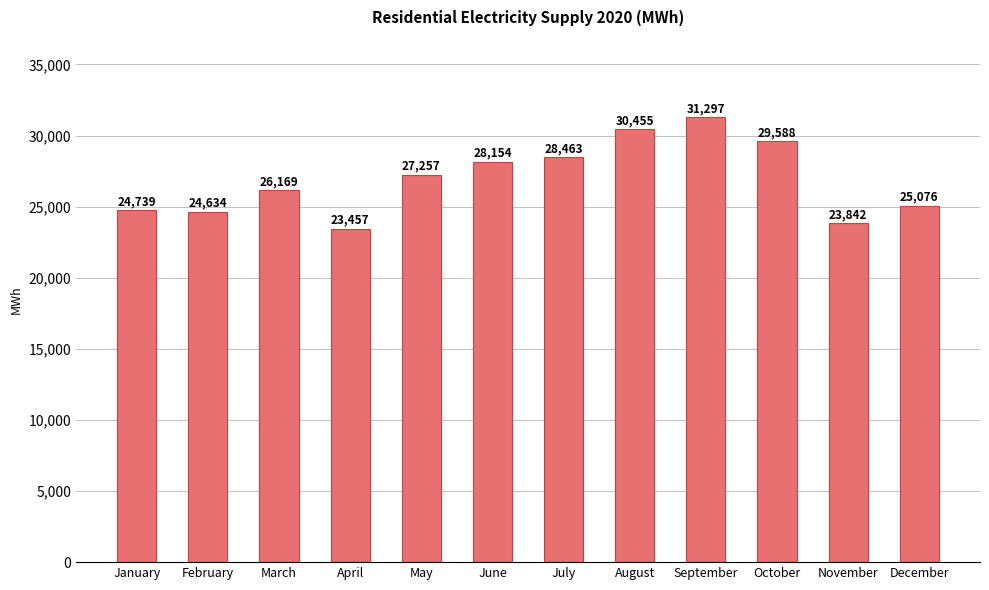

Is it true that the value at June is 37725.1?

False